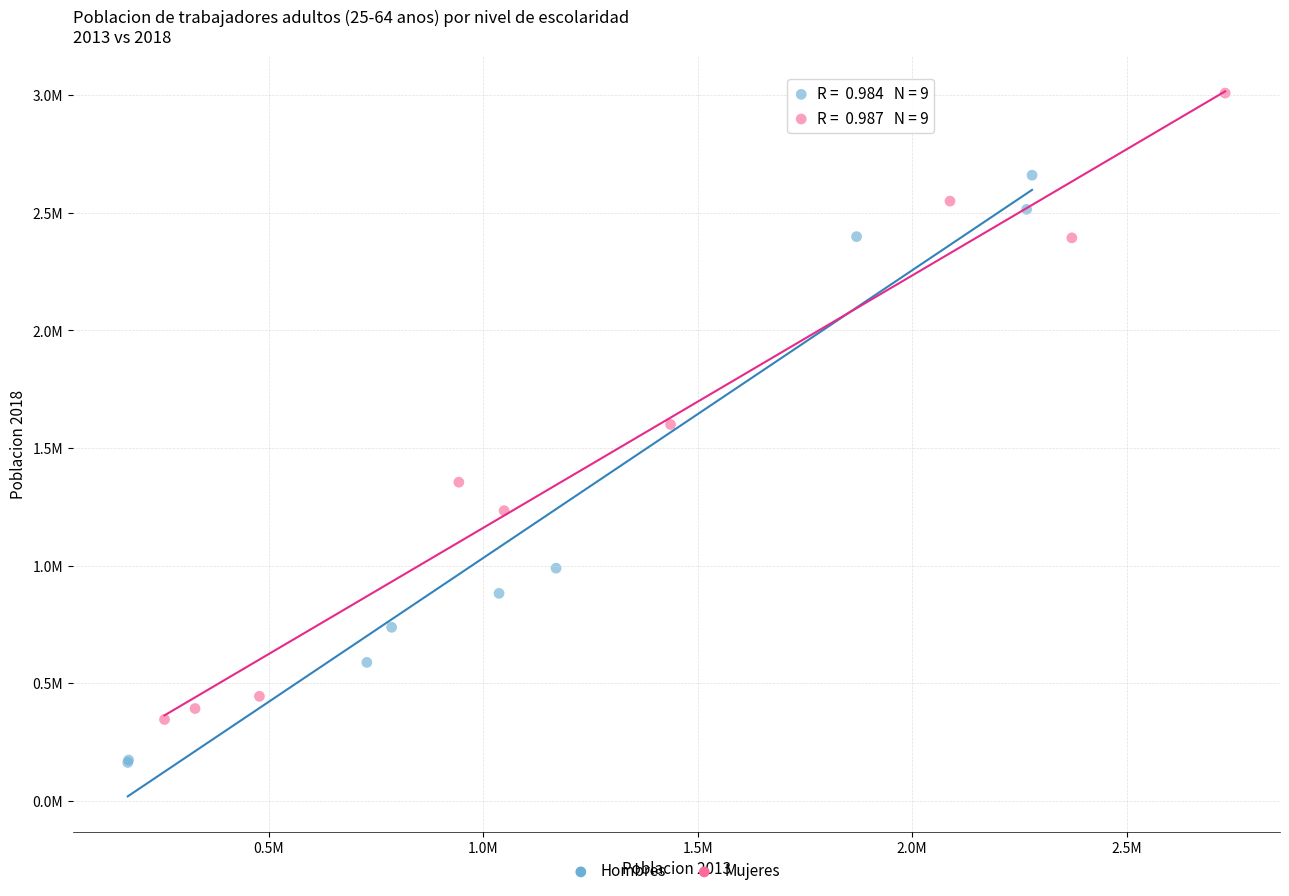

What are all the series names shown in the legend?

Hombres, Mujeres